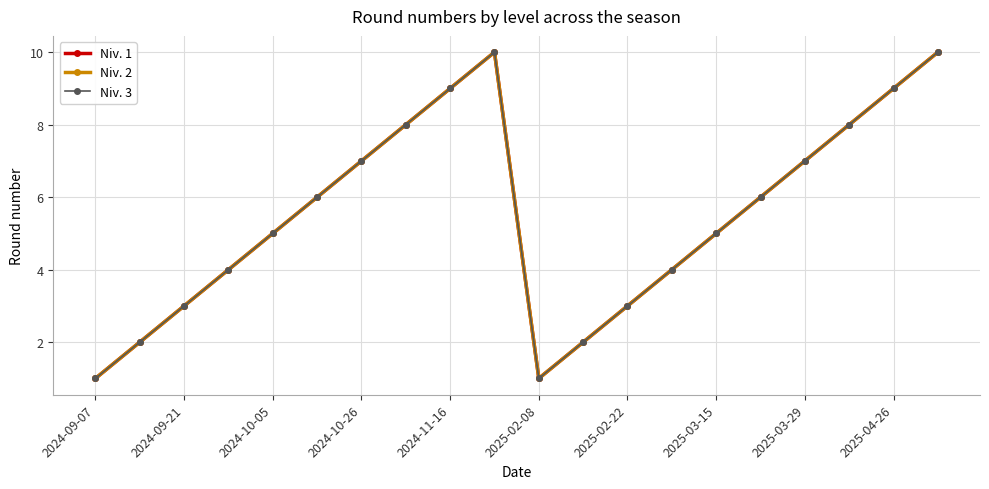

Does the chart have visible grid lines?

Yes